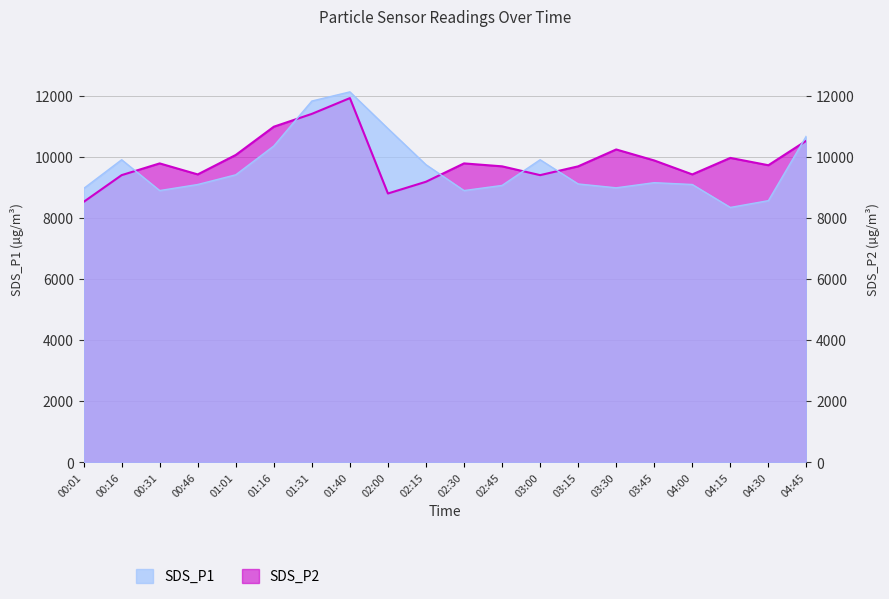

Where is SDS_P2 nearest to the value 10218?

03:30